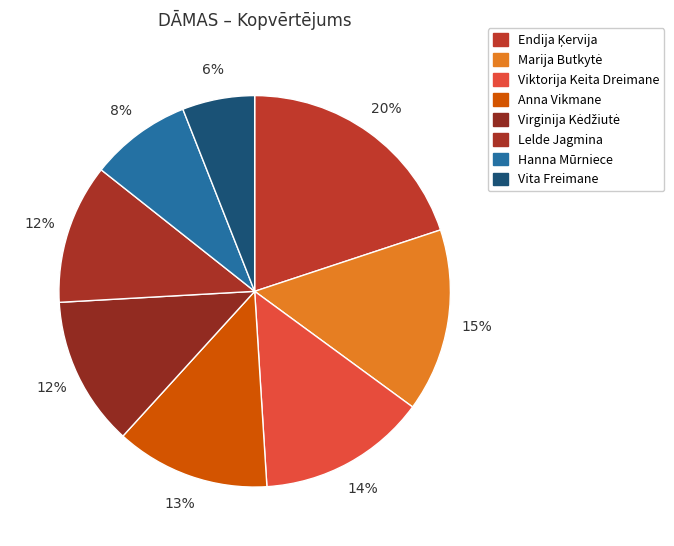

How many slices are in this pie chart?

8